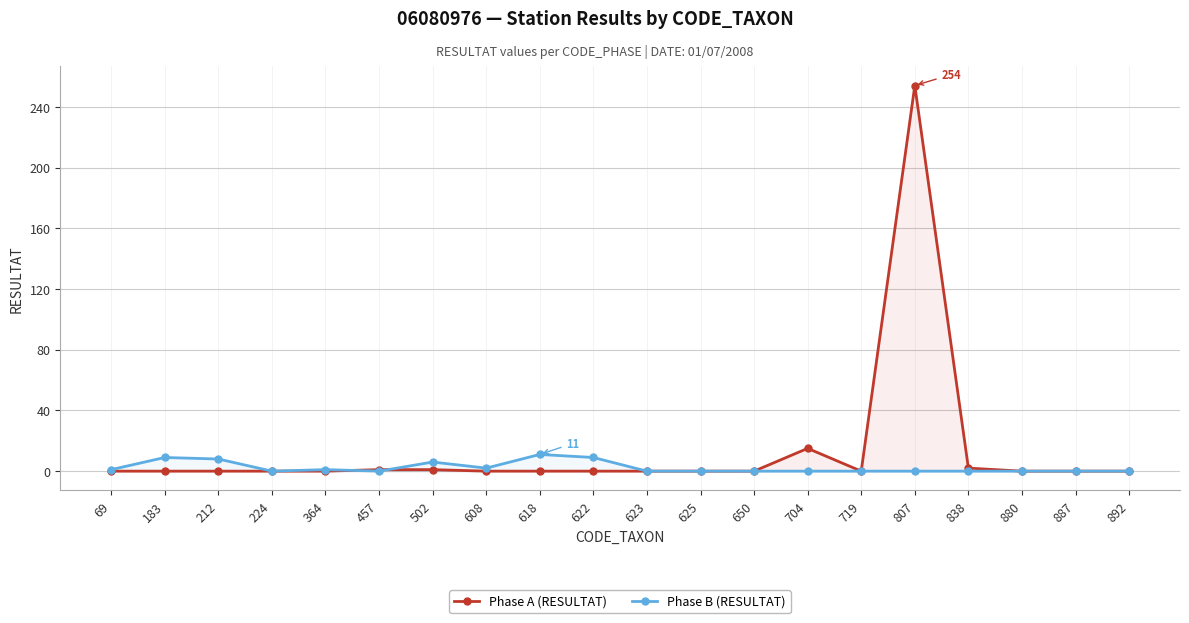

True or false: Phase A (RESULTAT) has more than 0 interior local peaks.

True